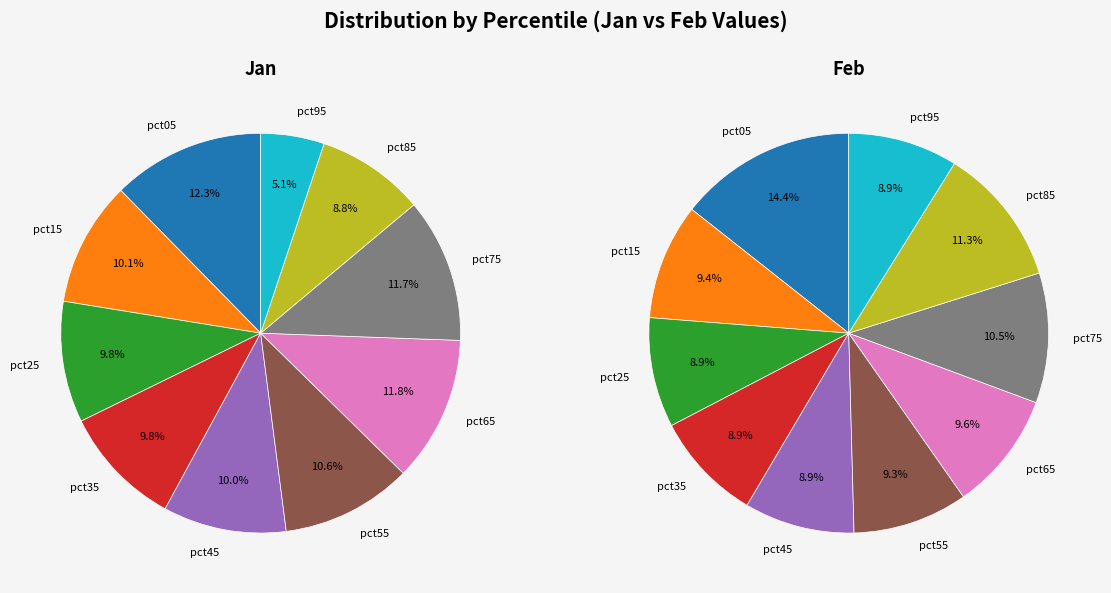

To the nearest percent, what is the difference between the largest and smallest slice percentages?

7%